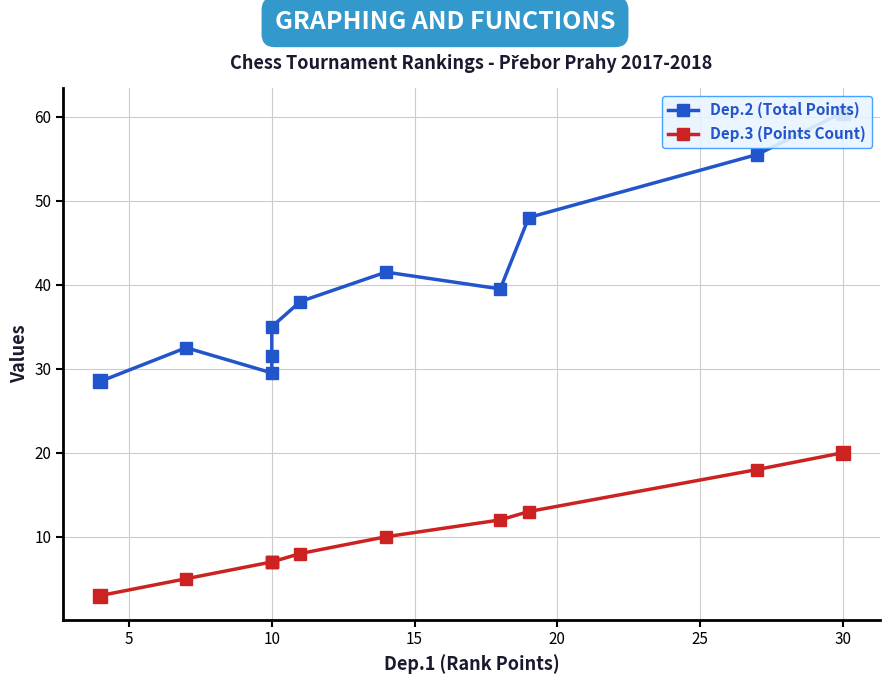

At how many categories does at least one series exceed 15?

11